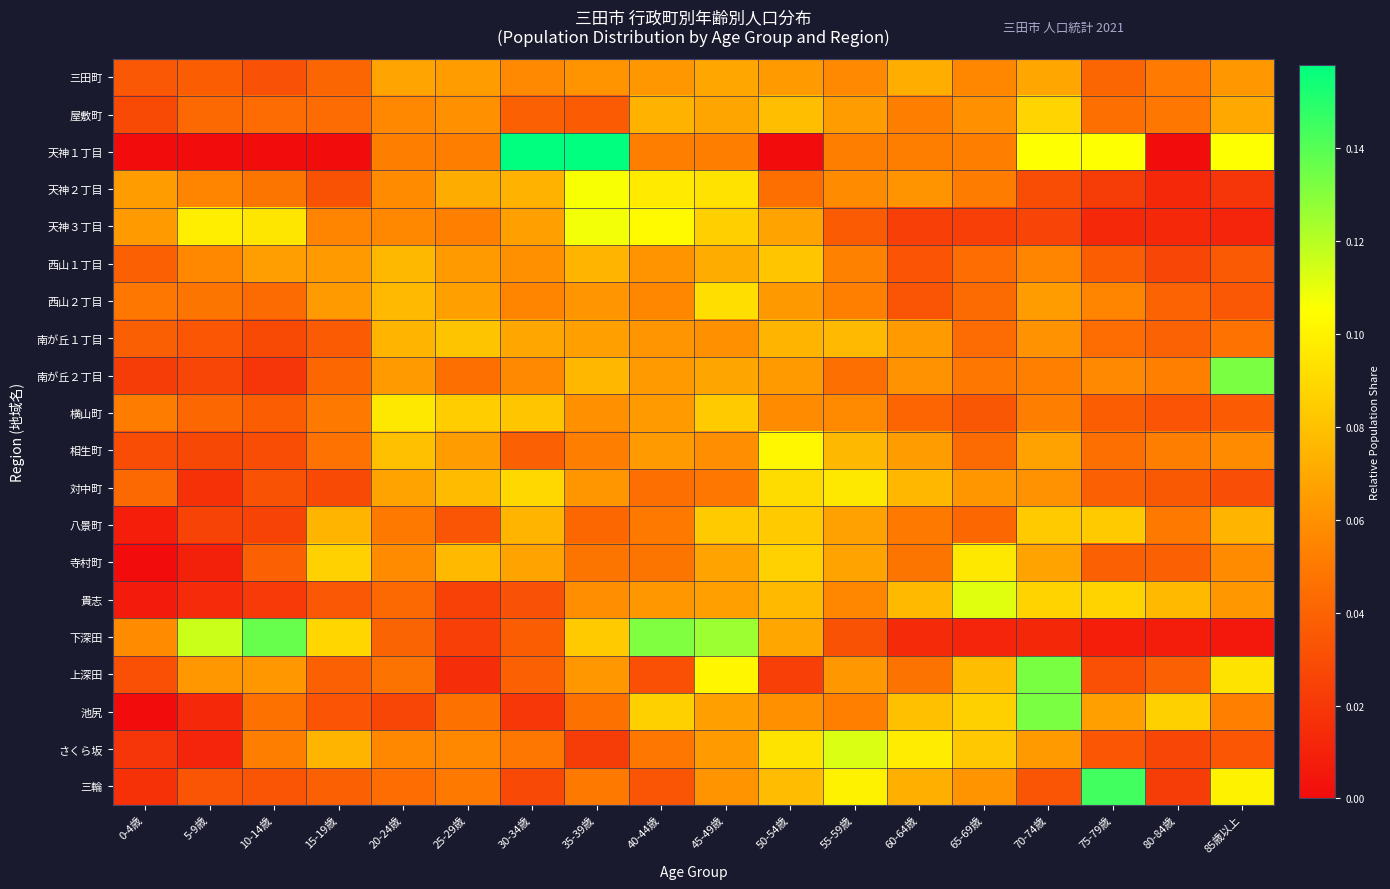

At which category is the sum across all series the highest?

45-49歳